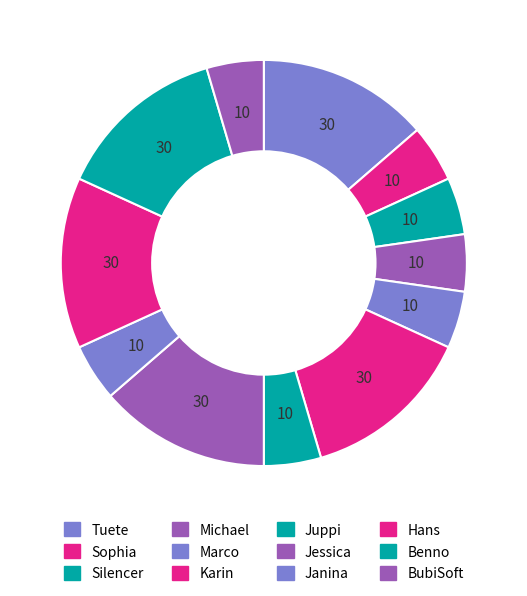

How many slices are in this pie chart?

12